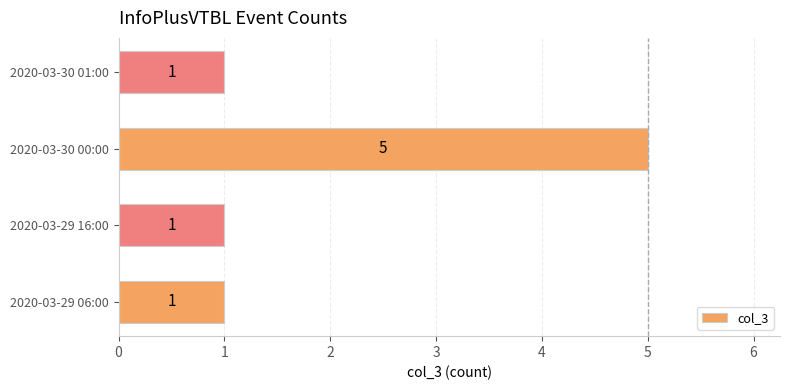

True or false: the data shows 1 at 2020-03-30 01:00.

True